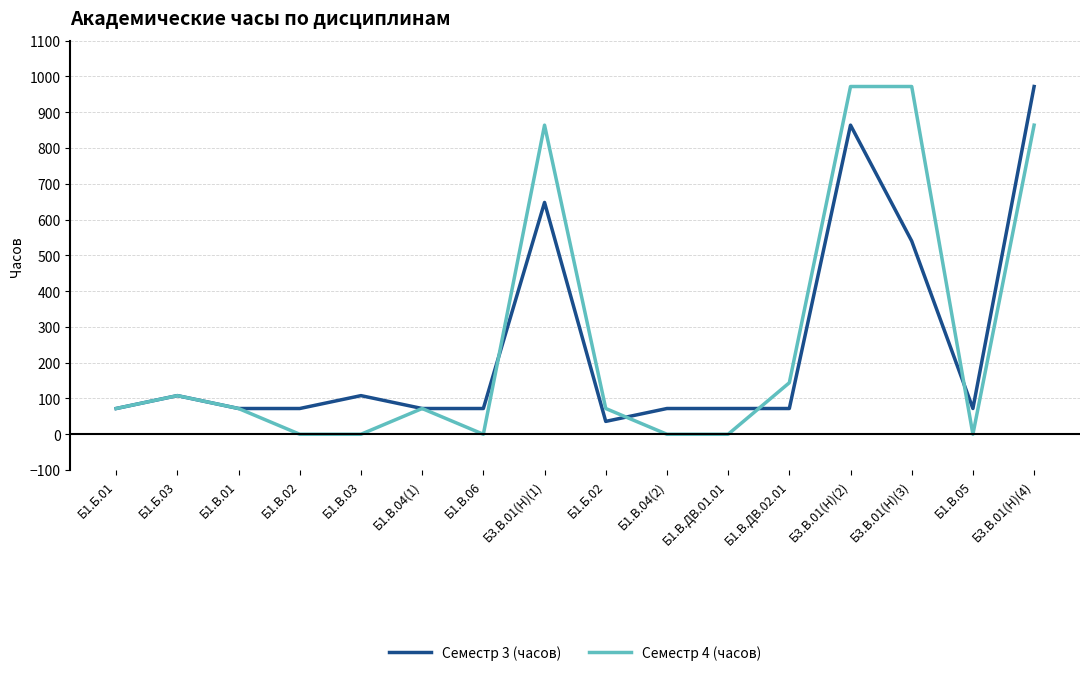

What is the maximum value shown in the chart?

972